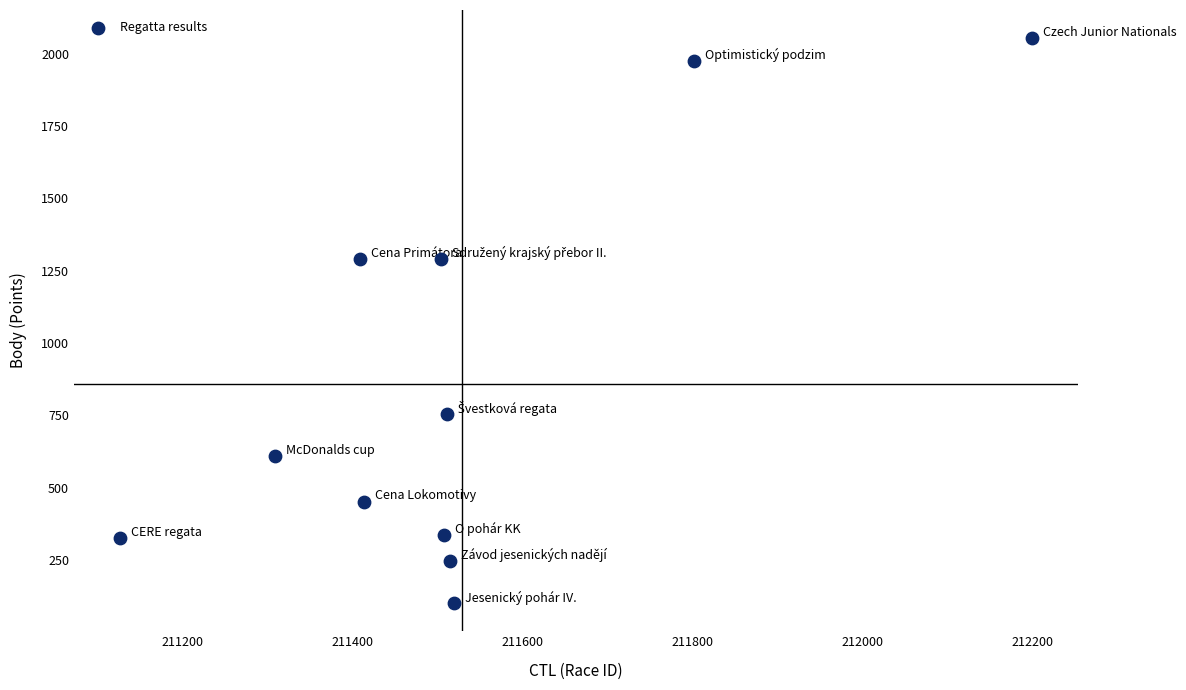

What is the range of X values (max minus min)?

1073